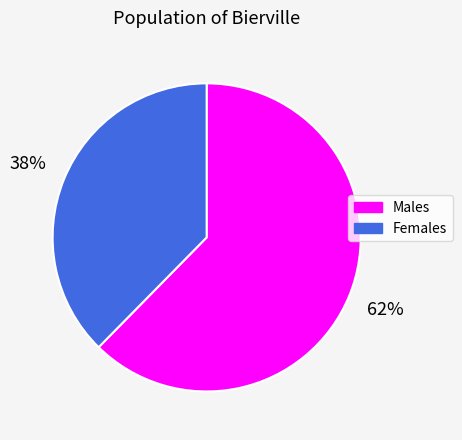

Is there a majority slice in this chart?

Yes